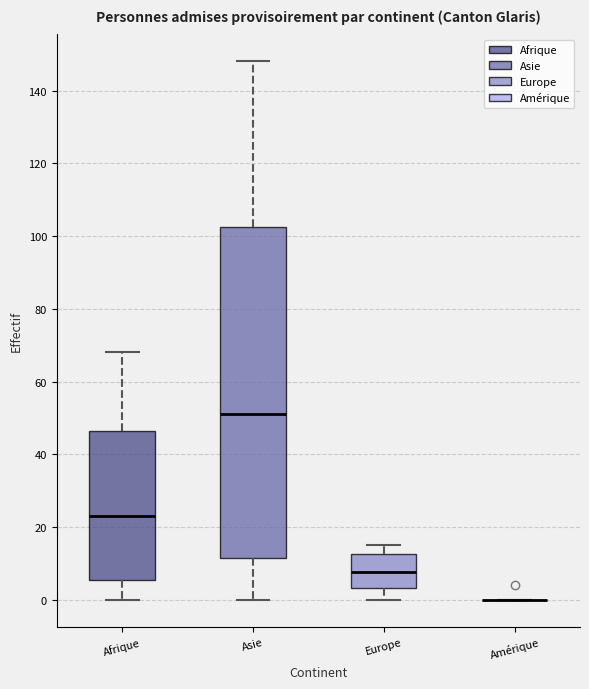

Where does the median line of the box for Europe sit on the y-axis? The values are not printed on the chart, so give them approximately, as read against the axis.

8